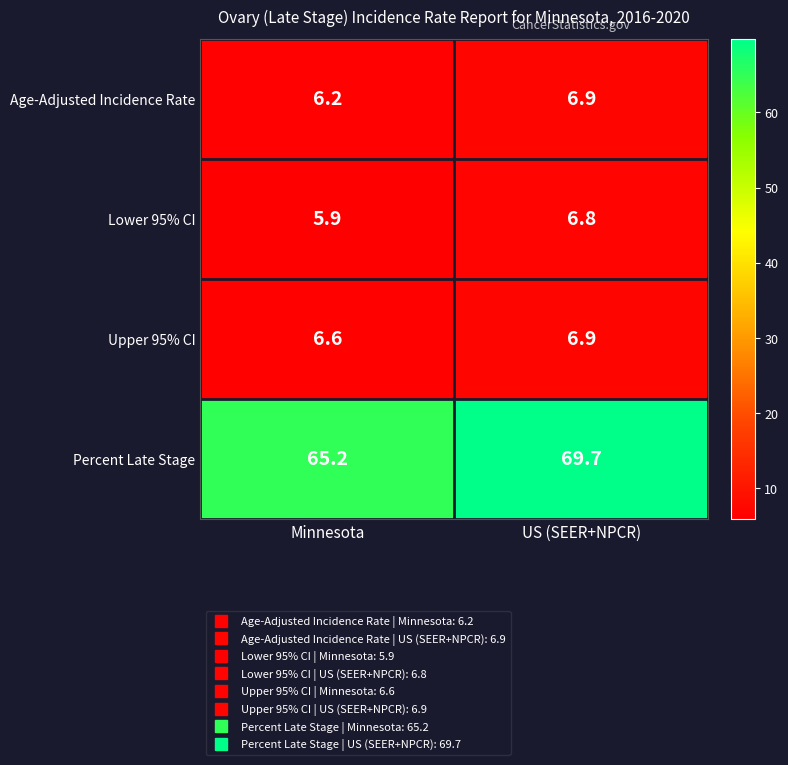

What is the difference between the highest and lowest values at US (SEER+NPCR)?

62.9